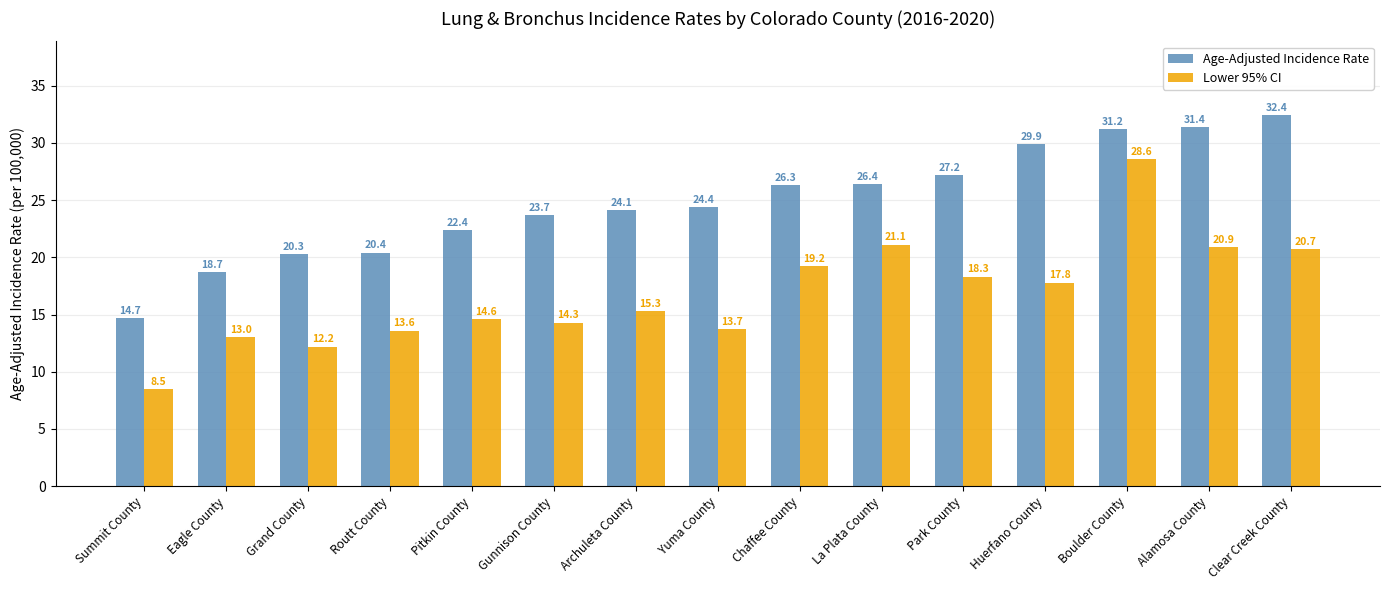

What is the approximate value of Age-Adjusted Incidence Rate at Pitkin County?

22.4